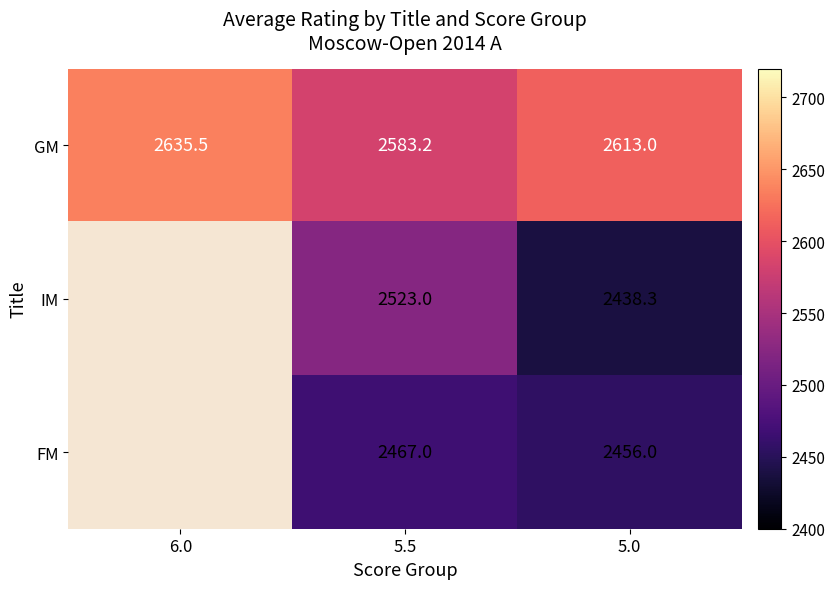

Between 5.5 and 5.0, which series saw the biggest shift?

IM